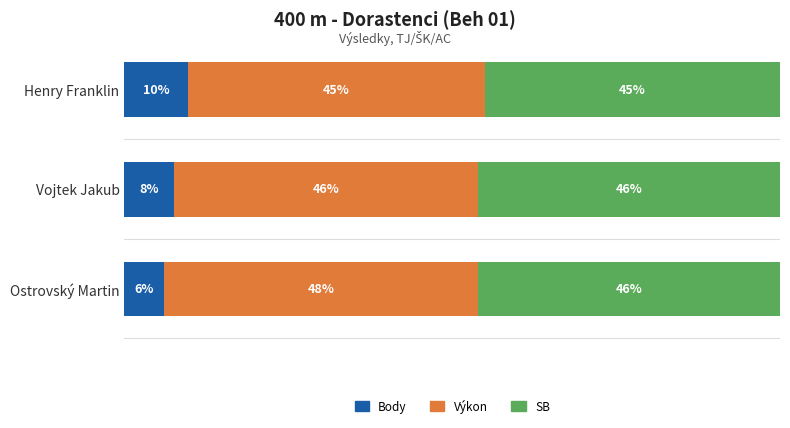

At which label is Body closest to 7?

Vojtek Jakub